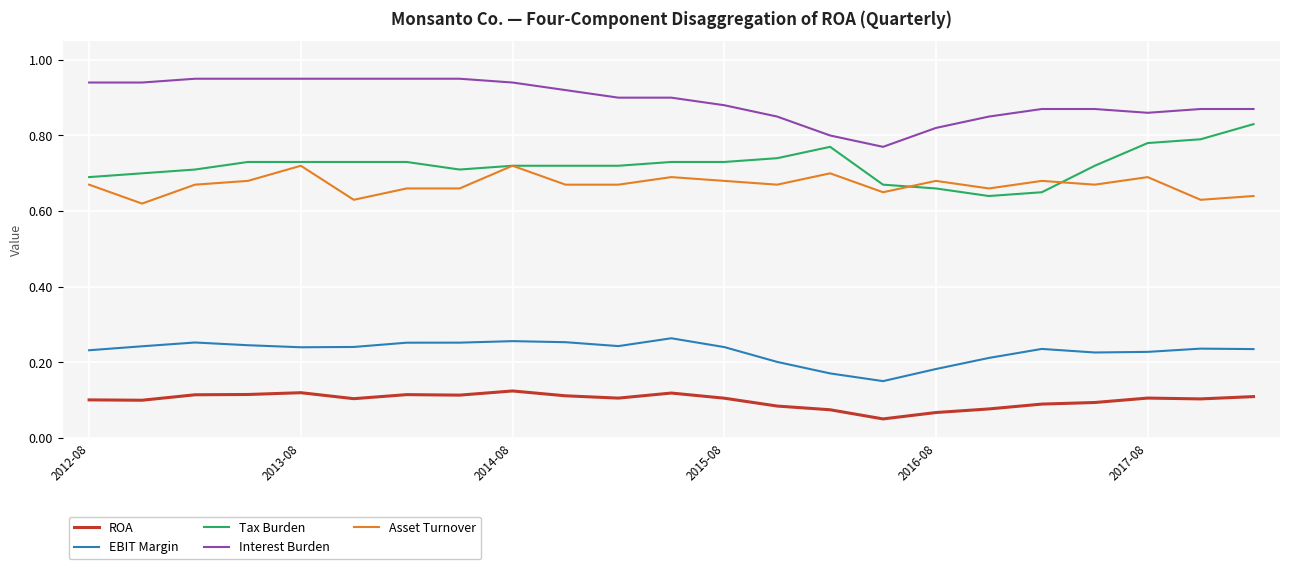

True or false: Asset Turnover and EBIT Margin cross at least once.

False